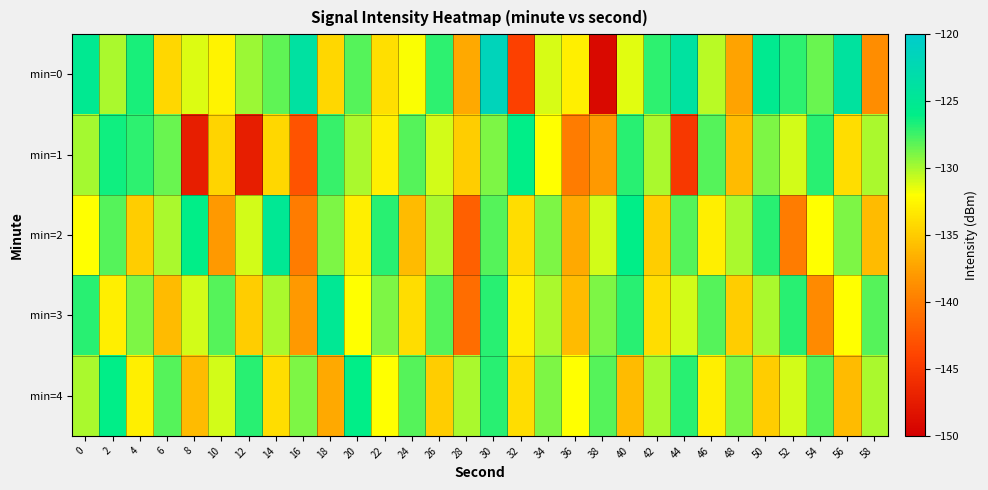

Which series has the largest total across all categories?

min=0